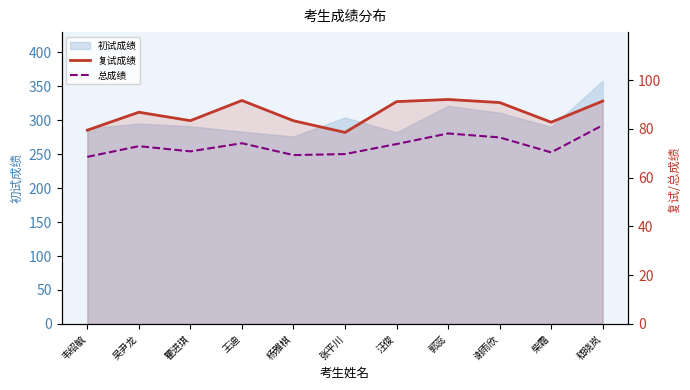

At how many categories does at least one series exceed 78?

11